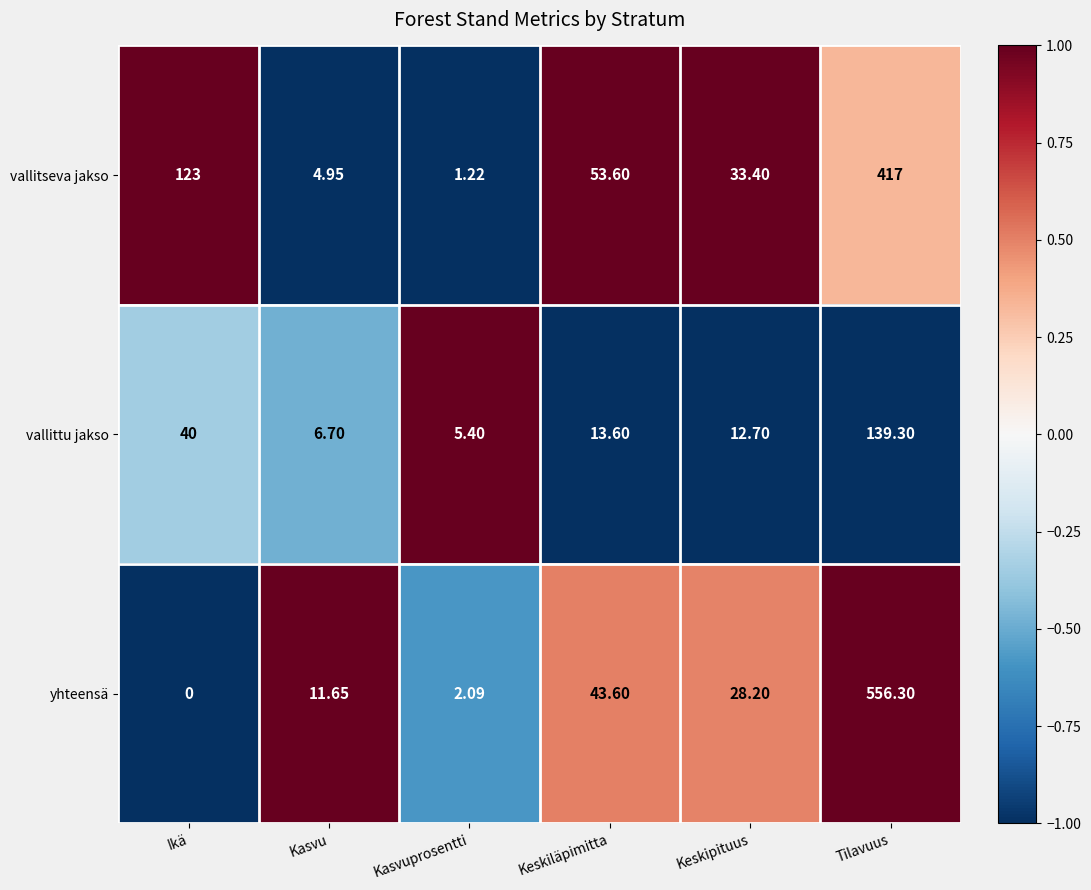

Rank the categories by yhteensä value from lowest to highest.

Ikä, Kasvuprosentti, Kasvu, Keskipituus, Keskiläpimitta, Tilavuus